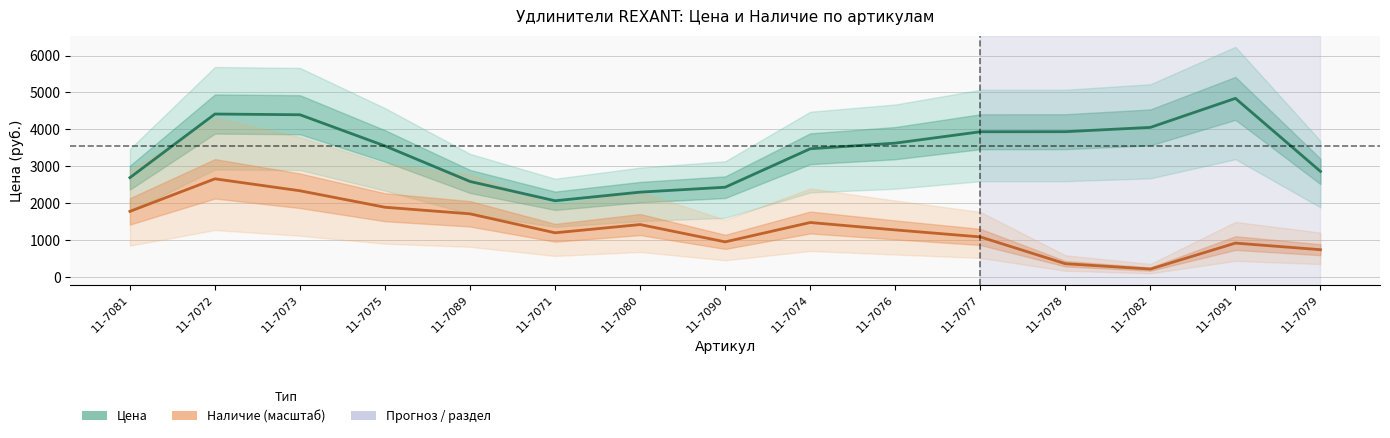

Does the chart have visible grid lines?

Yes